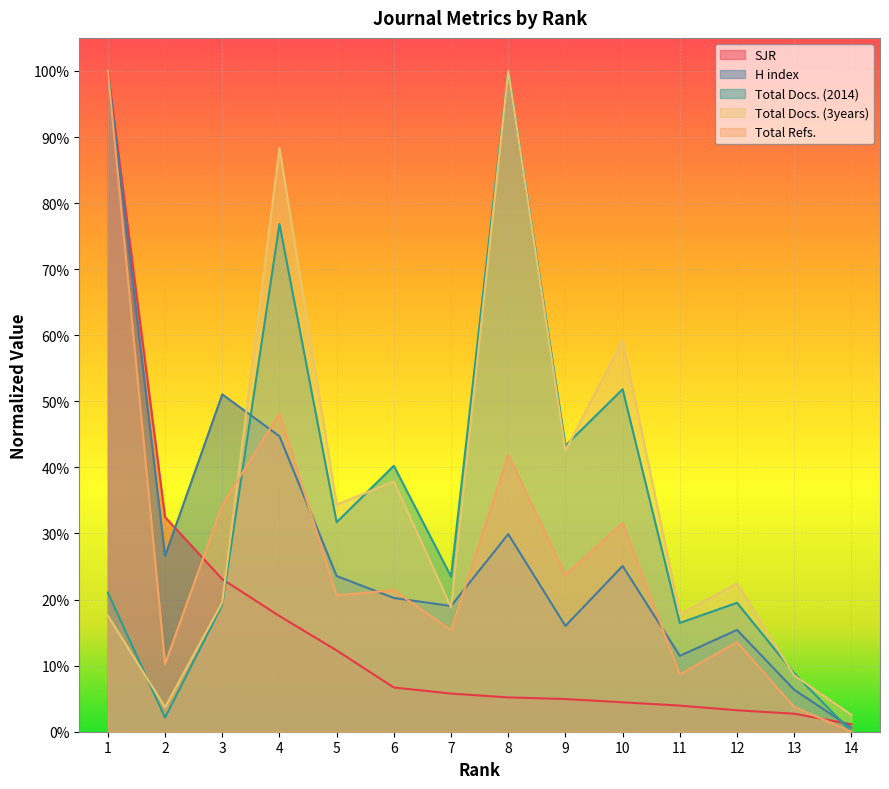

Where do SJR and Total Docs. (3years) first cross each other?

3 and 4